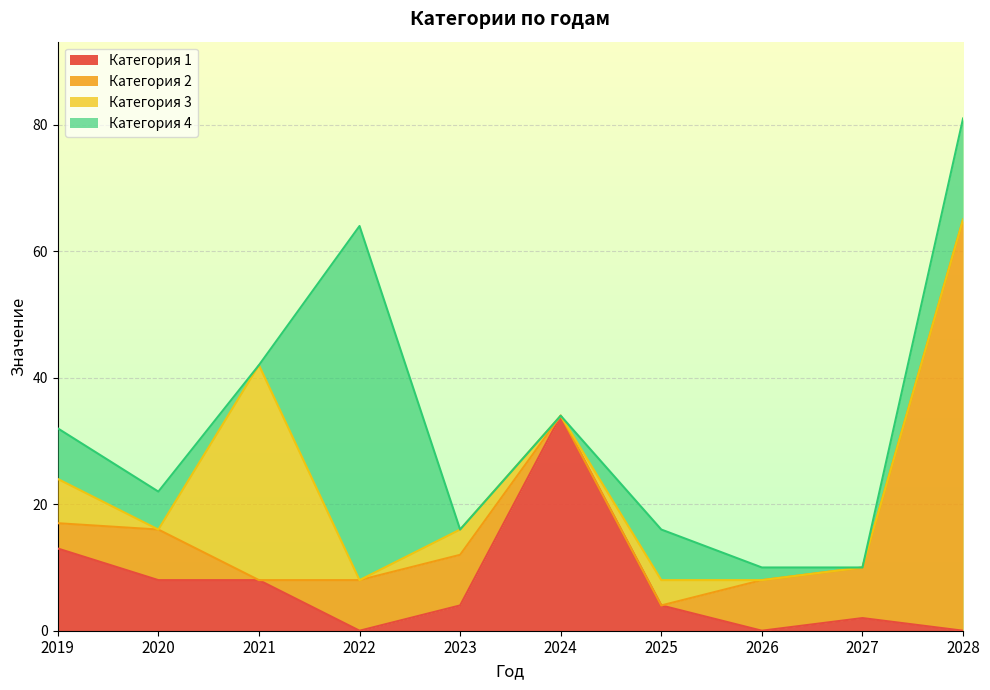

Does the chart display data point markers on the line(s)?

No